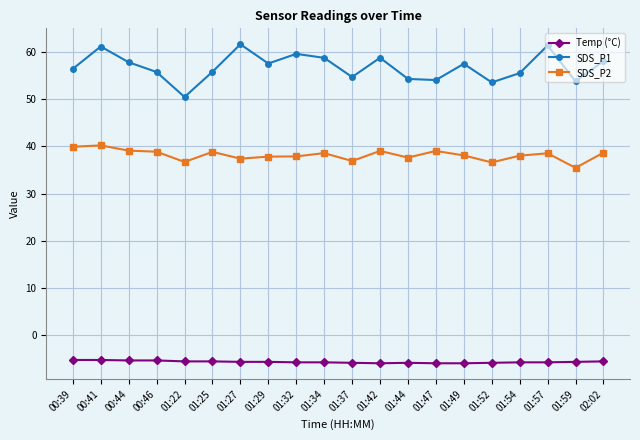

Does the chart have visible grid lines?

Yes